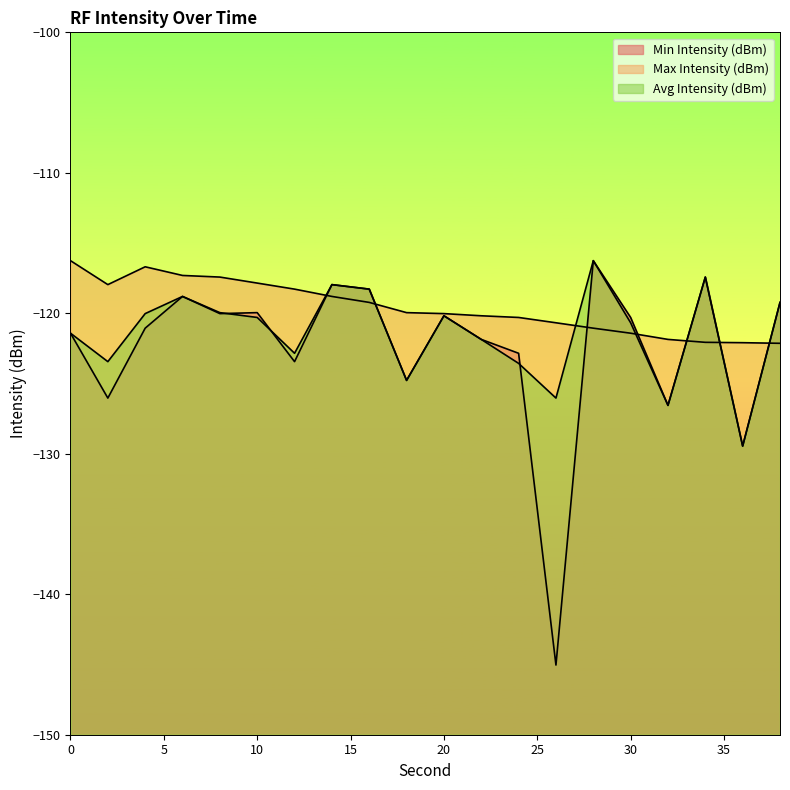

What is the difference between the Min Intensity (dBm) values at 36 and 12?

6.0